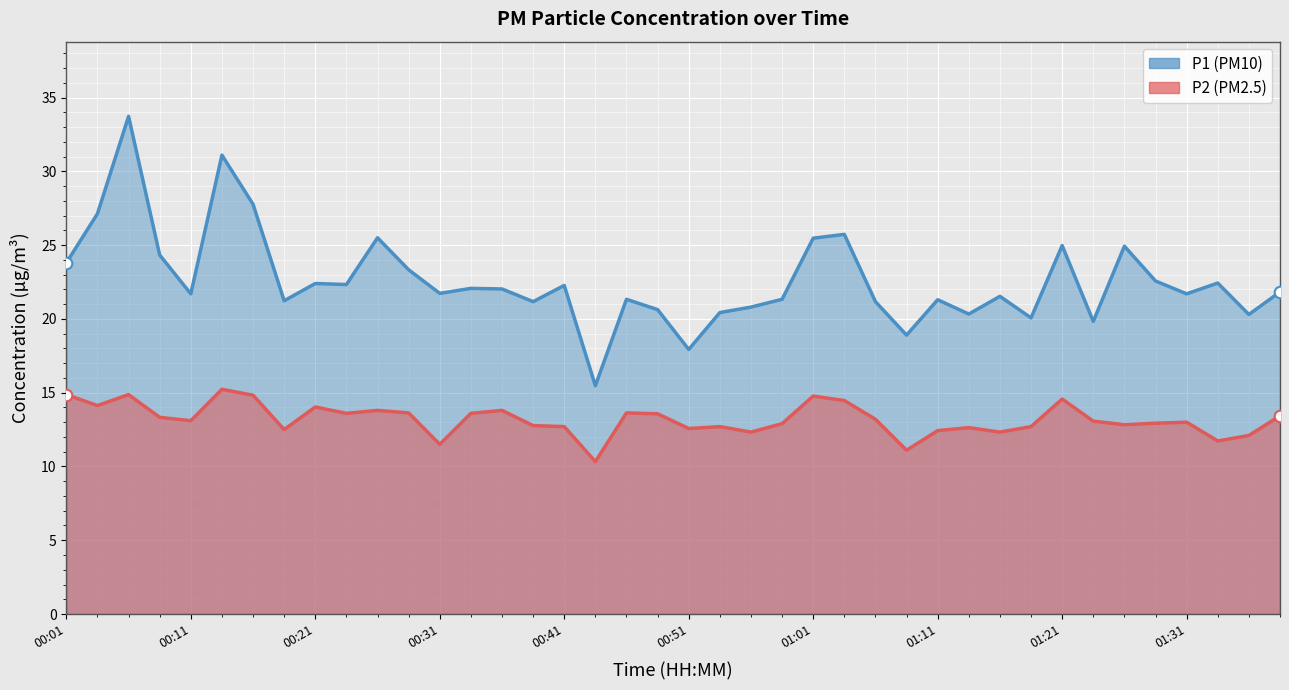

Is the value of P2 at 01:21 greater than the value of P1 at 00:04?

No